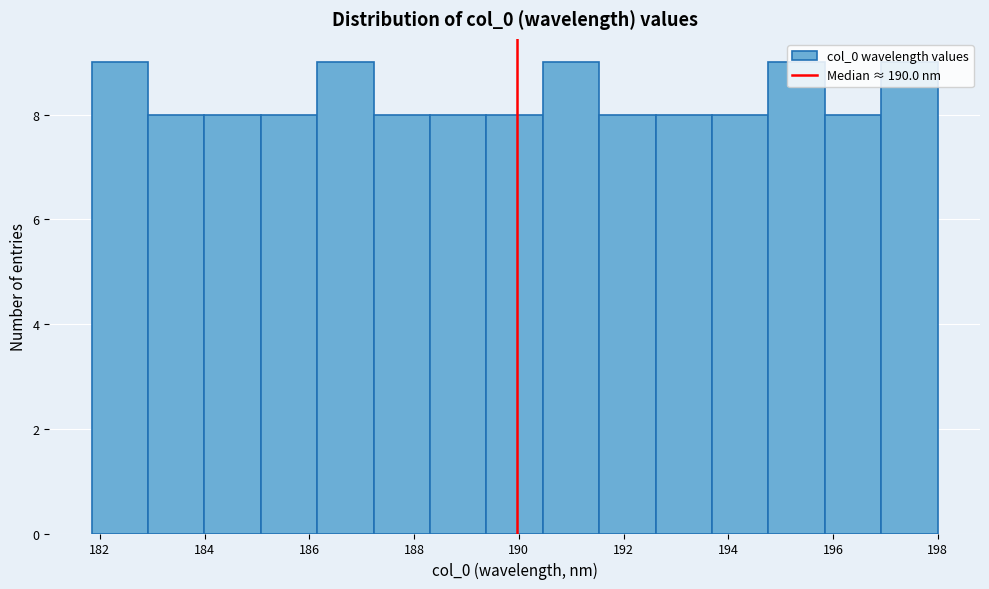

How tall is the bar that spans 184.0 to 185.0 on the x-axis? Neither the bar edges nor the heights are printed on the chart, so give them approximately, as read against the axes.

8